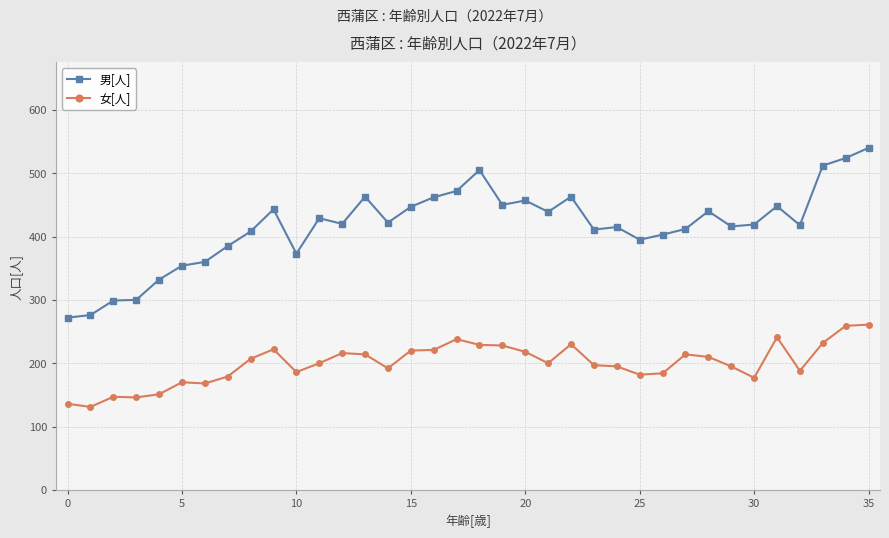

How many values in the 女[人] series are below 200?

17